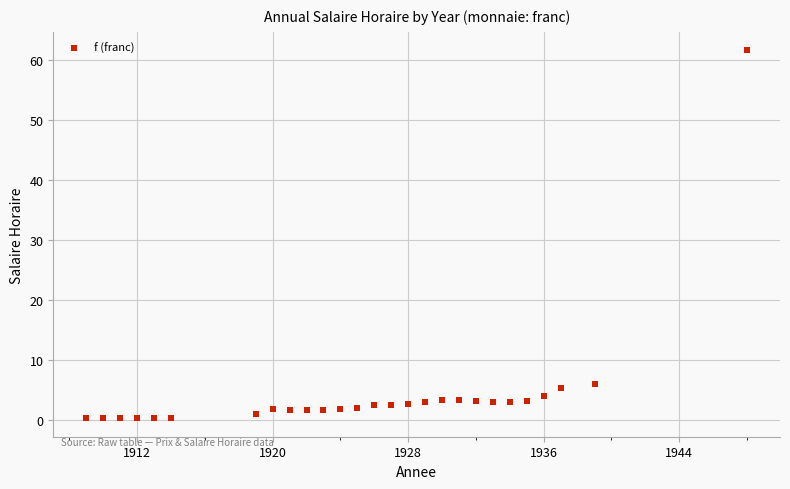

What is the range of Y values (max minus min)?

61.3